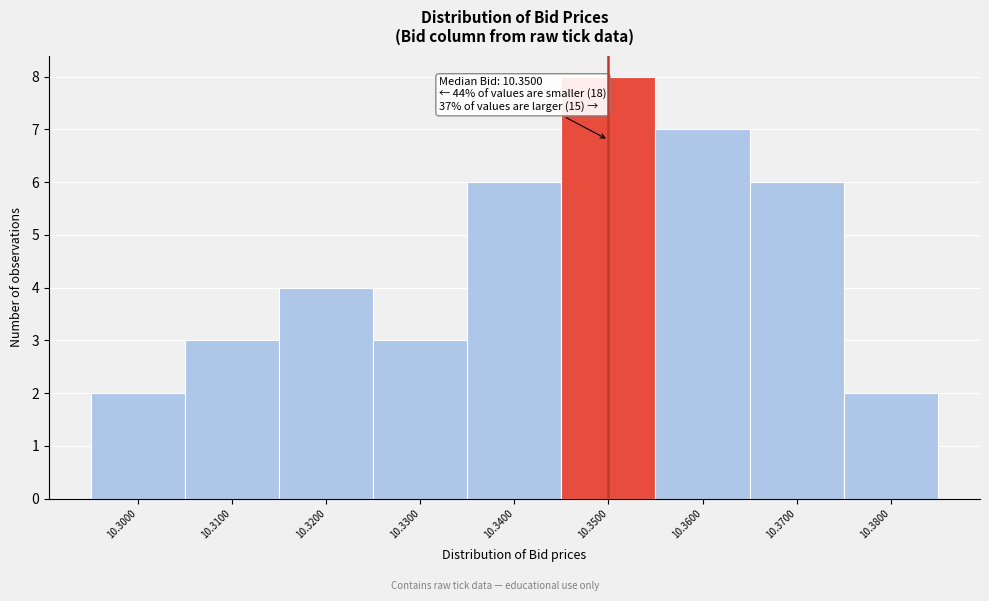

Which range on the x-axis has the tallest bar?

10.345 to 10.355